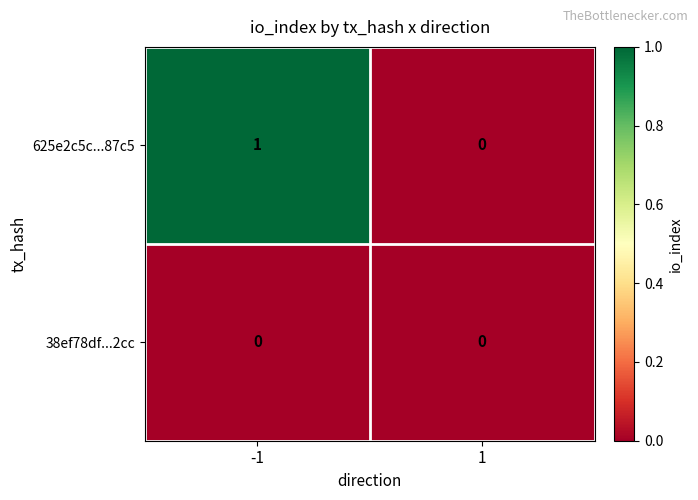

The 38ef78df...2cc series shows 0 at -1. True or false?

True